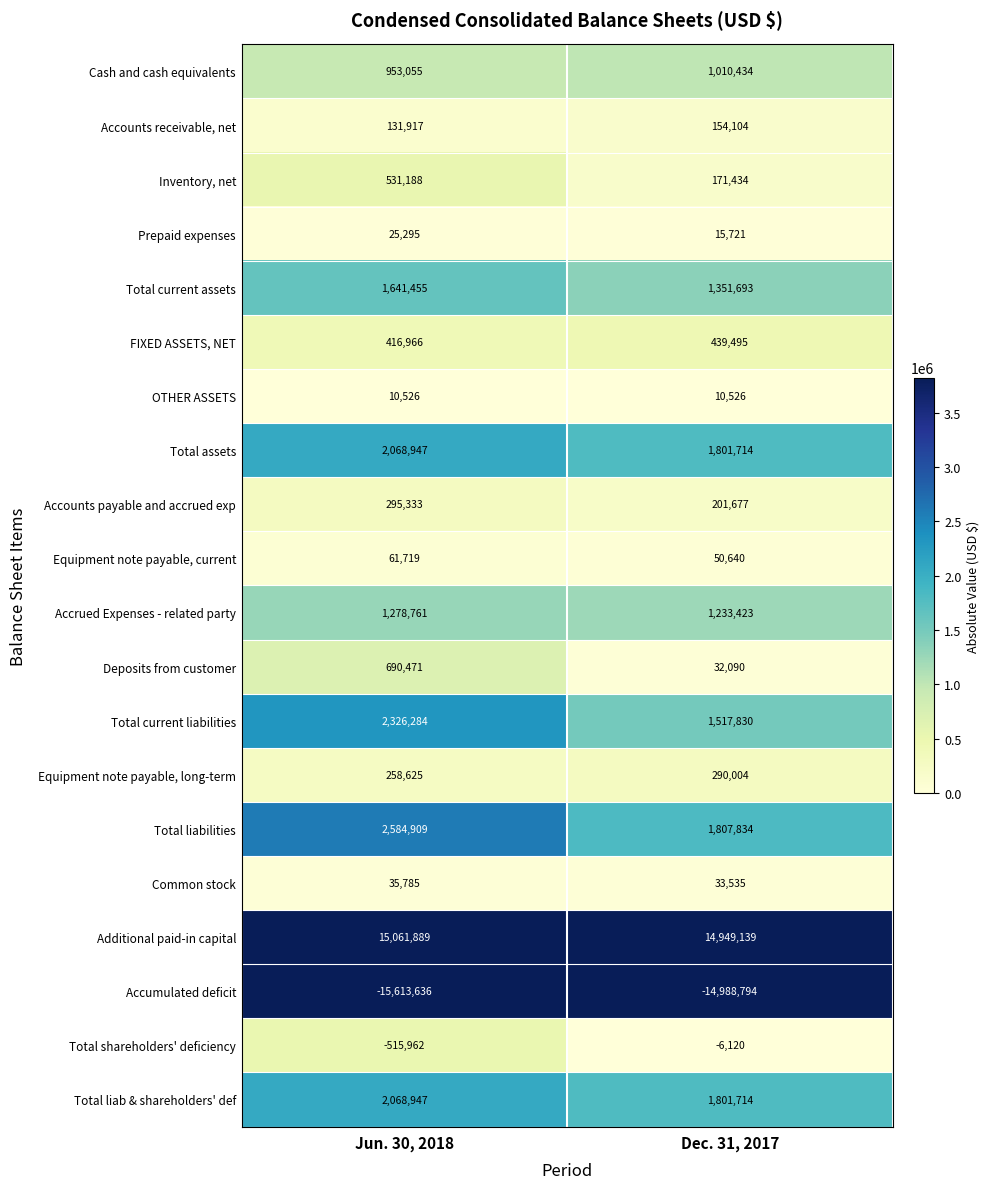

What is the sum of all FIXED ASSETS, NET values?

856461